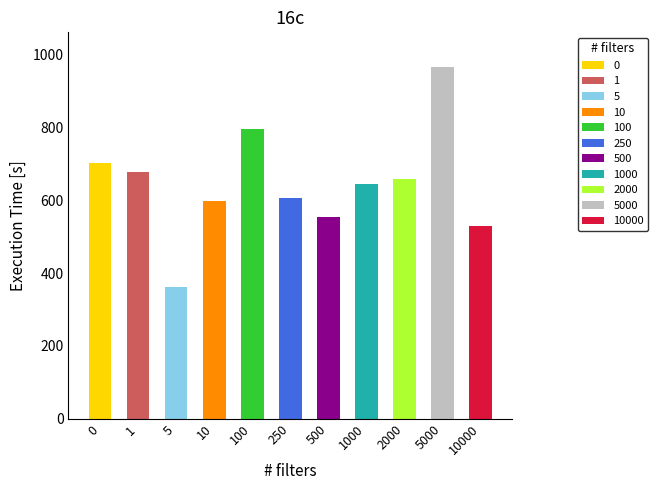

Is it true that zgjedhes equals 321 at 0016?

False